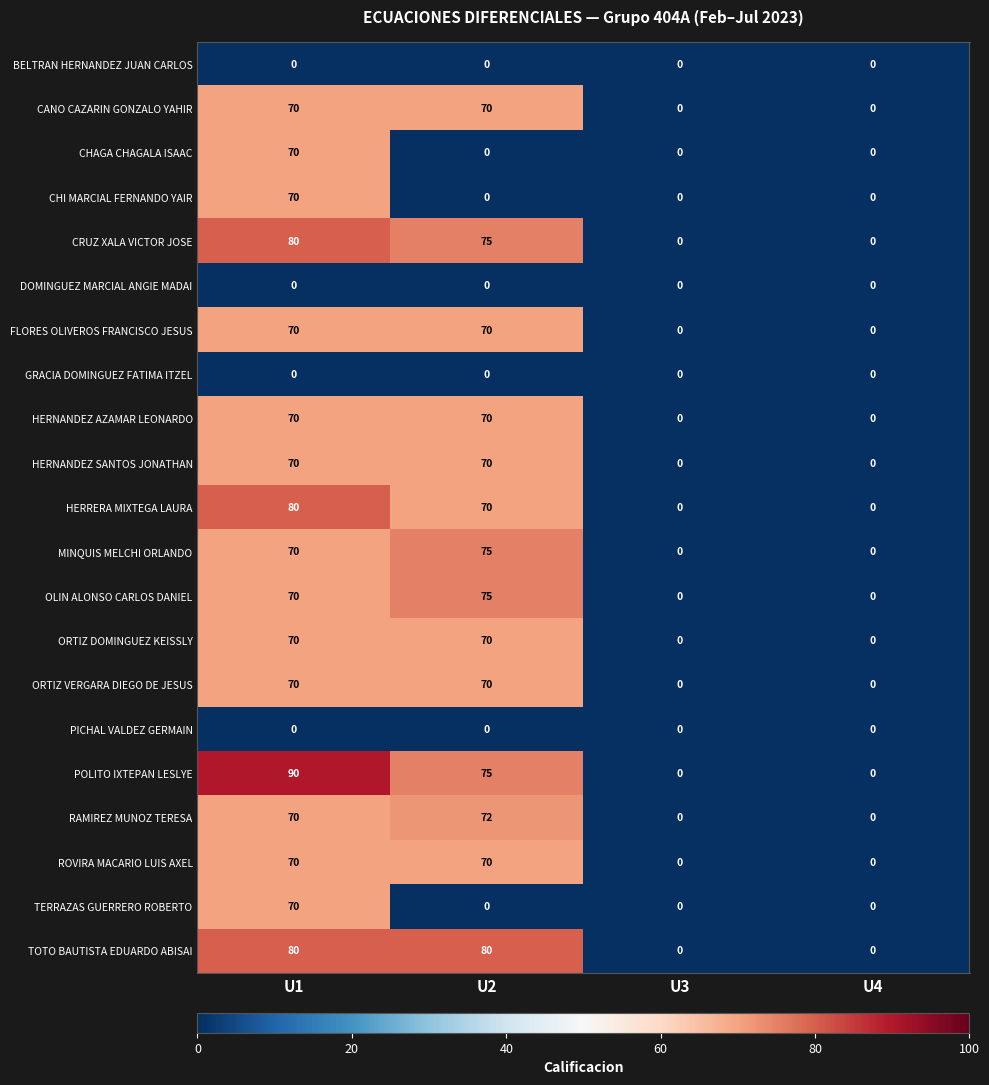

Is it true that RAMIREZ MUNOZ TERESA equals 97 at U1?

False